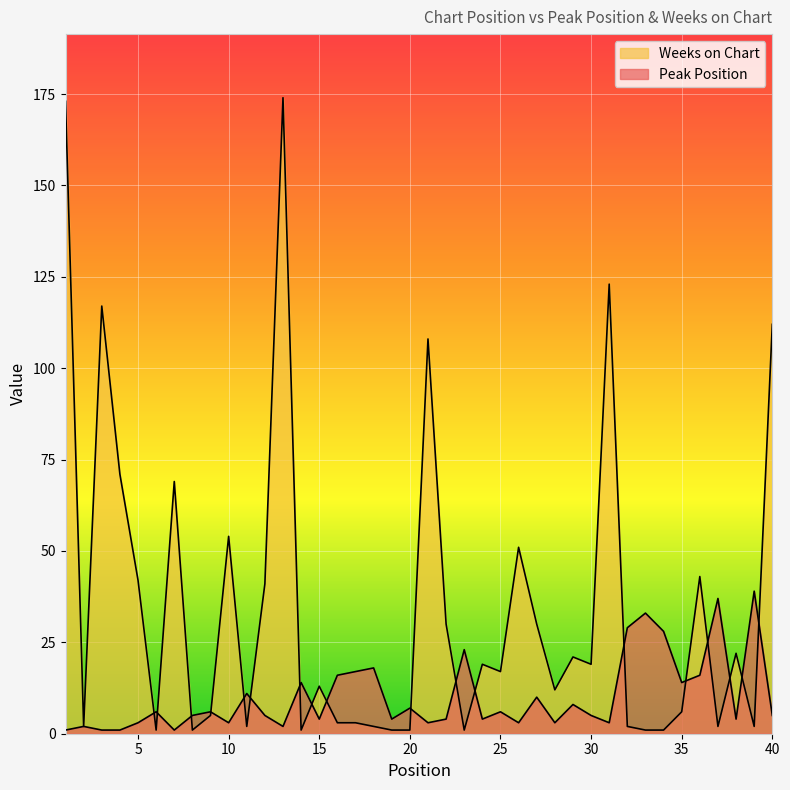

How many data points in Weeks on Chart are above 17?

19